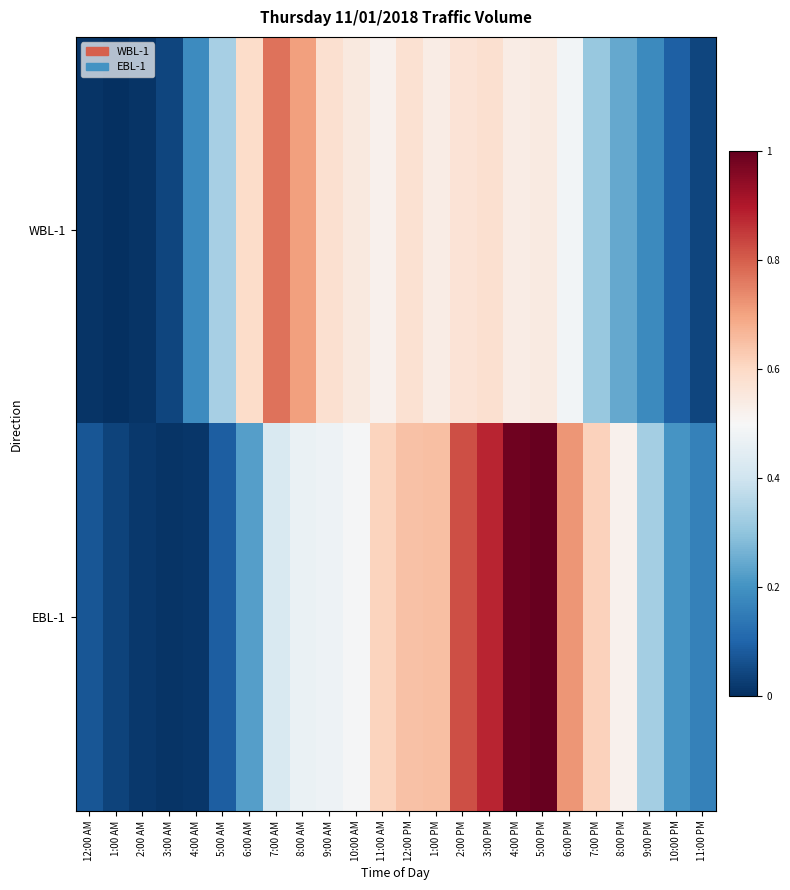

What is the difference between the highest and lowest values at 4:00 PM?

0.4